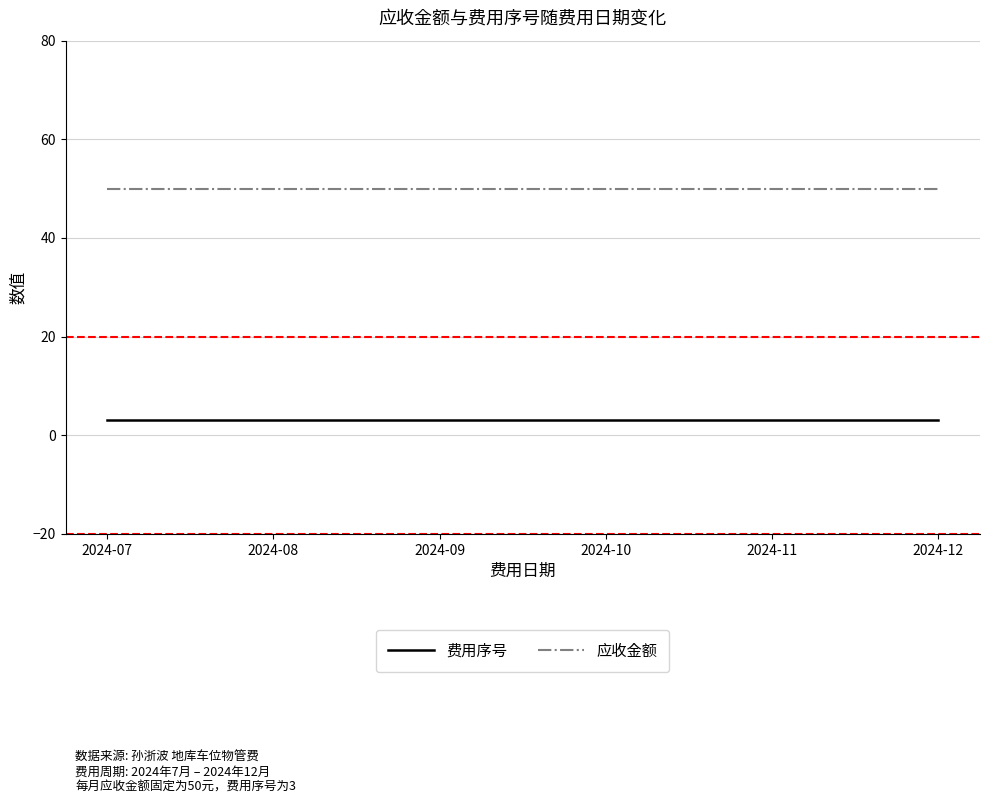

What is the maximum value shown in the chart?

50